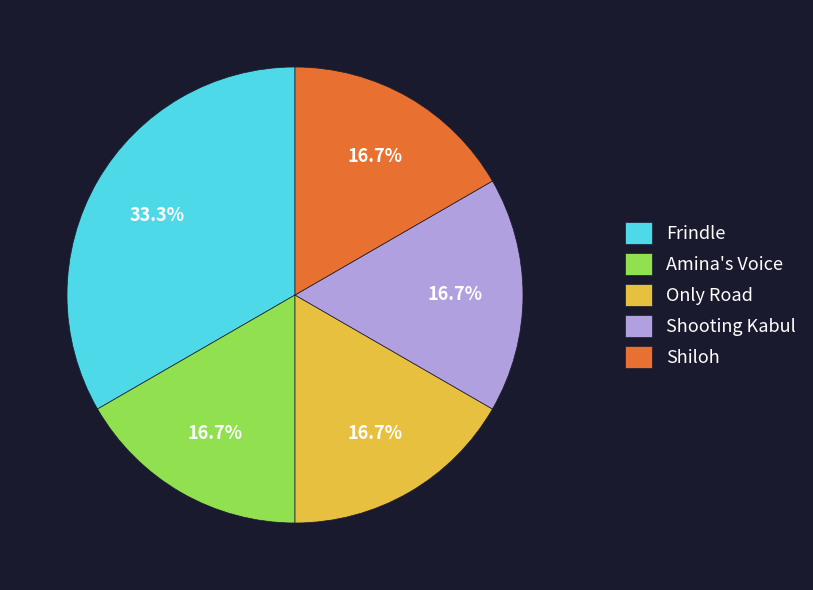

Is Amina's Voice the majority of the pie?

No